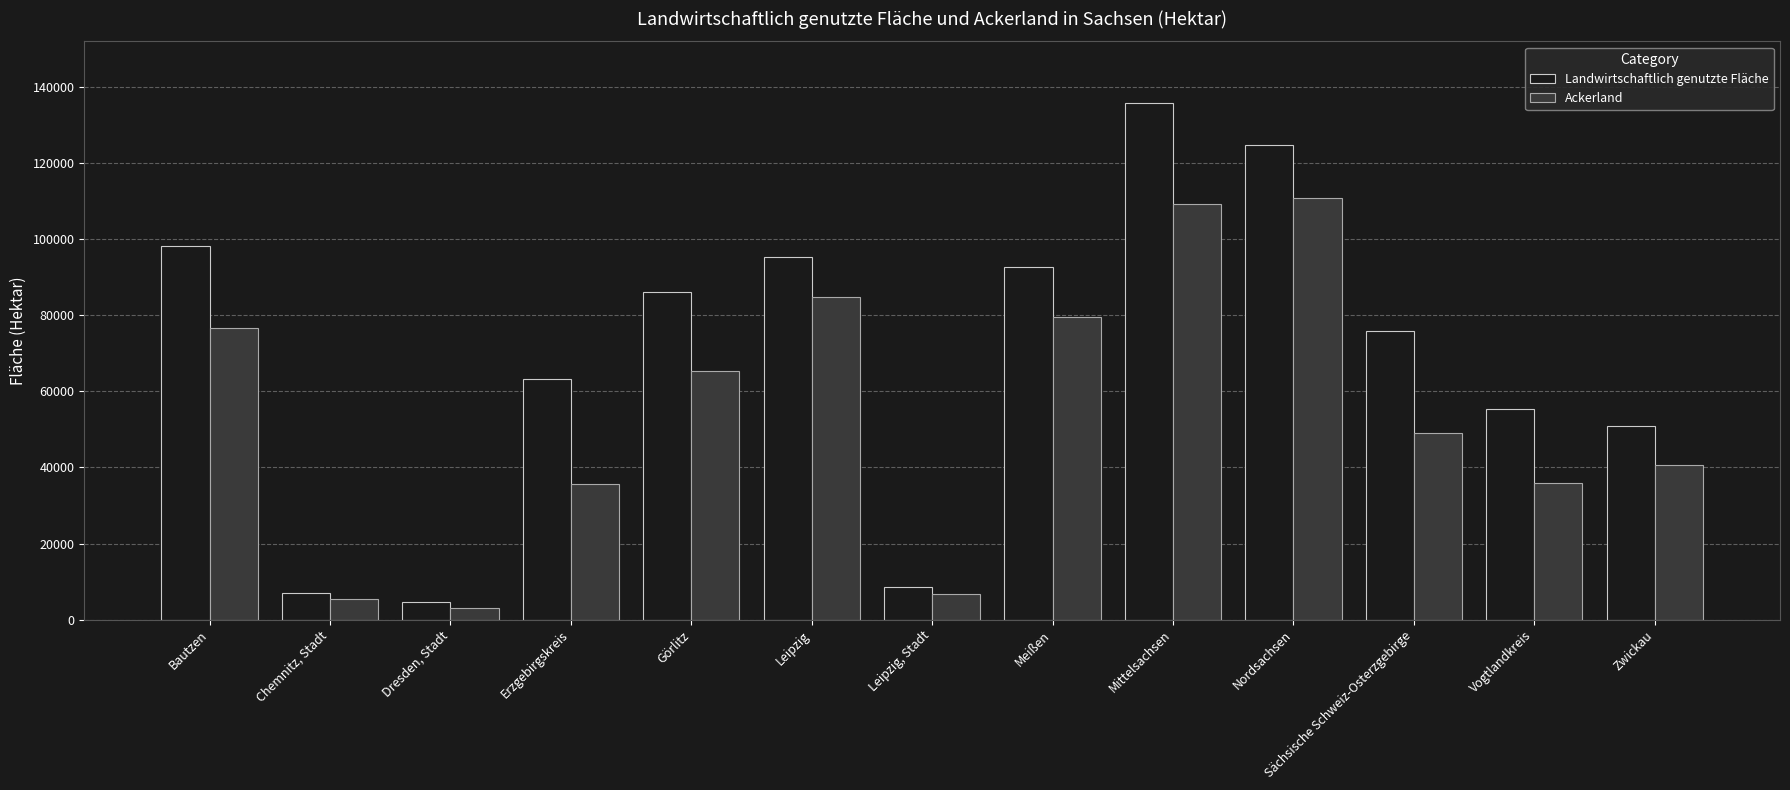

How many values in the Landwirtschaftlich genutzte Fläche series are below 75810?

6